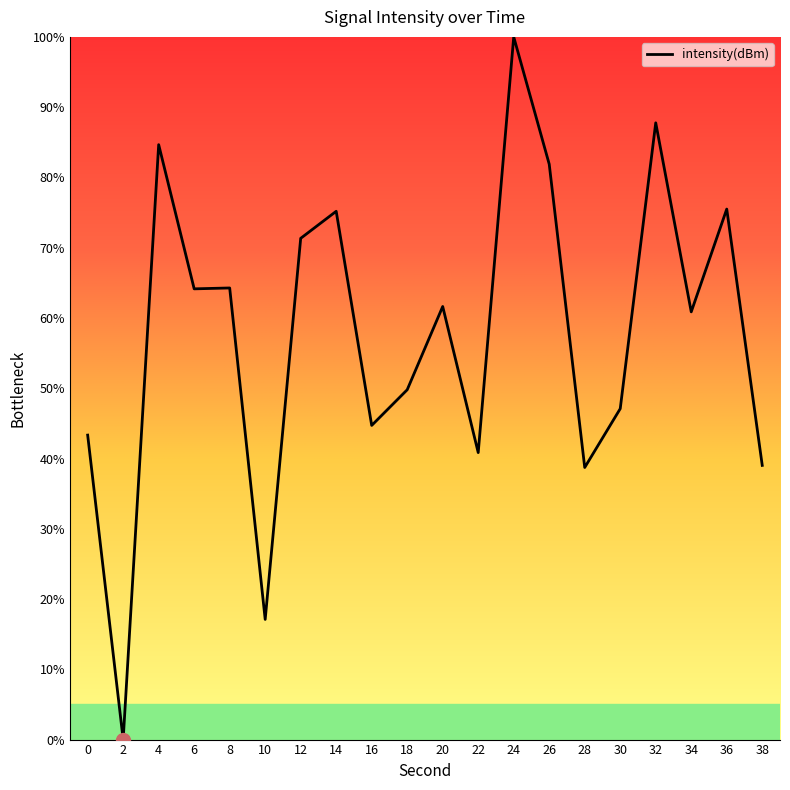

At which category does the data reach its first local peak?

4